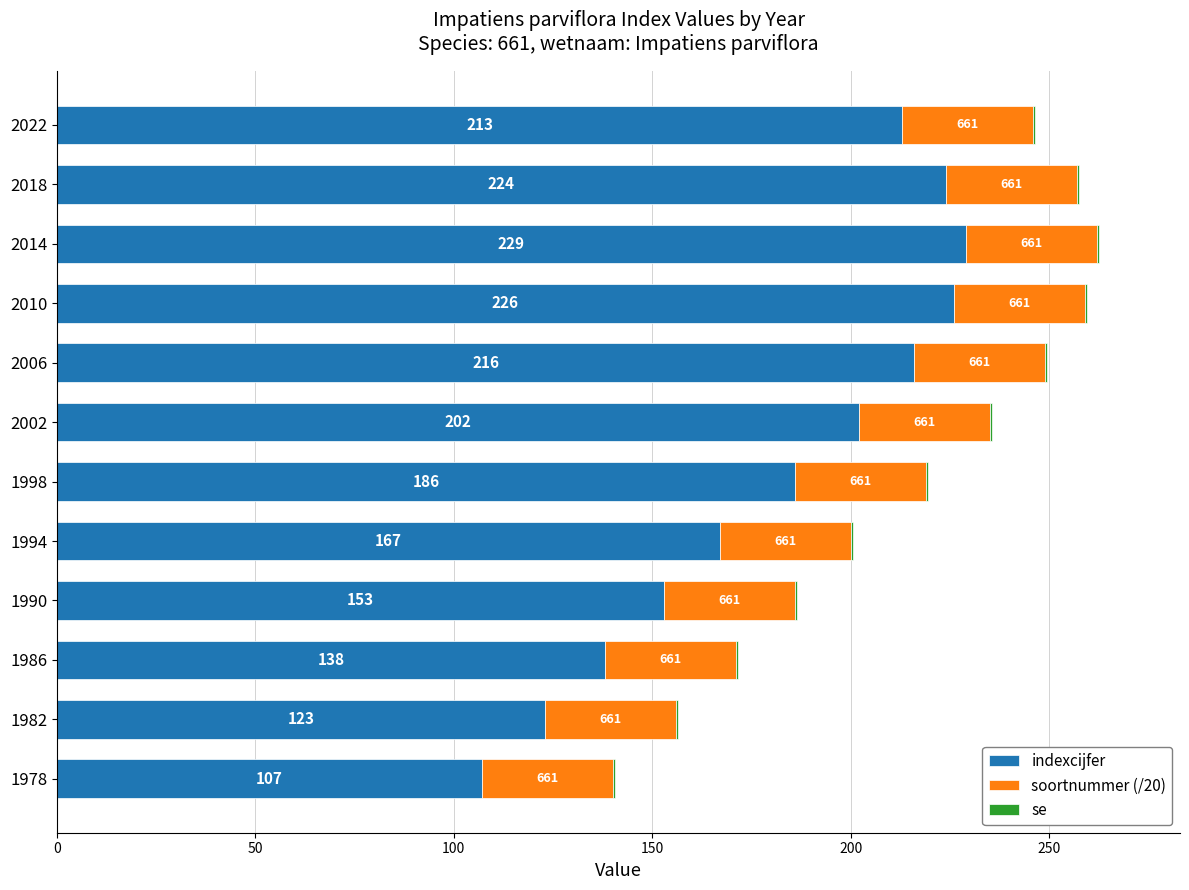

What is the sum of the indexcijfer values at 2006 and 2010?

442.0